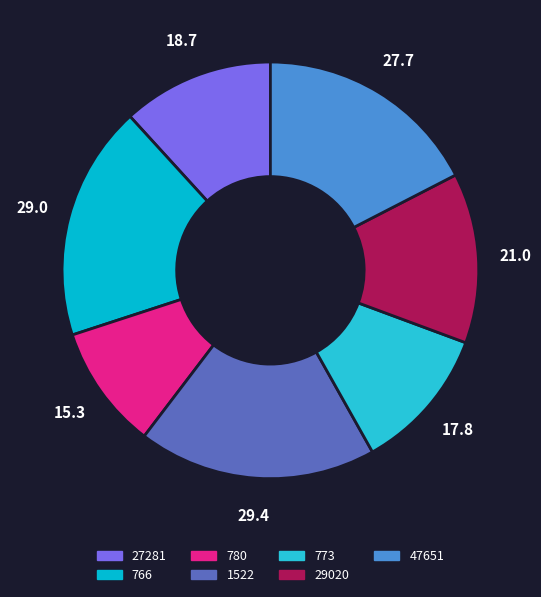

Count the number of slices in the pie.

7